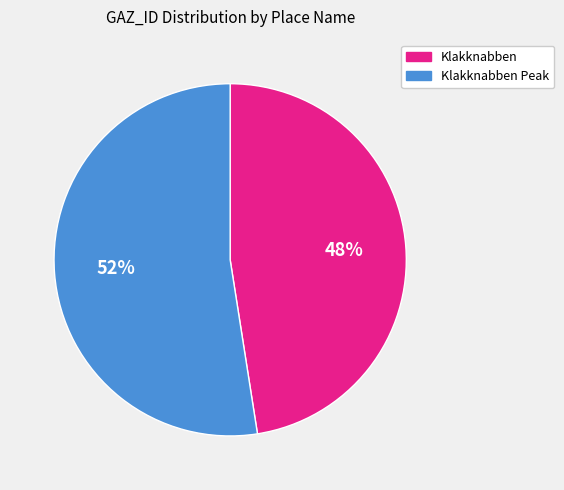

True or false: Klakknabben accounts for 48% of the total.

True